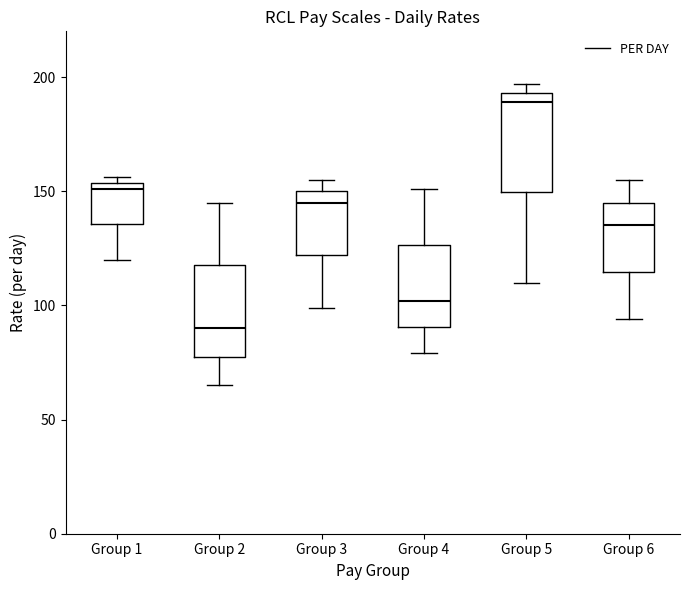

Reading left to right, read every box against the y-axis: the position of its median line, the range the box covers, and the ends of its whiskers. The values are not printed on the chart, so give them approximately, as read against the axis.

Group 1: median 150, box 135 to 155, whiskers 120 to 155 (just above the box's upper edge)
Group 2: median 90, box 80 to 120, whiskers 65 to 145
Group 3: median 145, box 120 to 150, whiskers 100 to 155
Group 4: median 100, box 90 to 125, whiskers 80 to 150
Group 5: median 190, box 150 to 195, whiskers 110 to 195 (just above the box's upper edge)
Group 6: median 135, box 115 to 145, whiskers 95 to 155